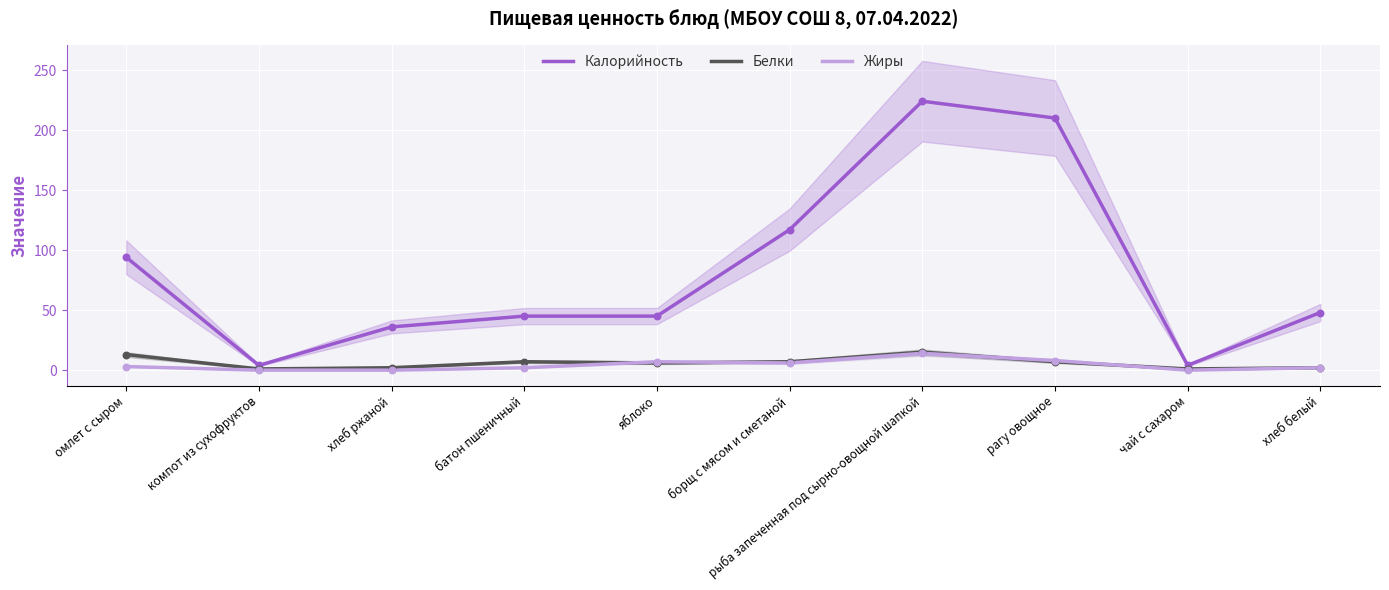

At which category is the sum across all series the highest?

рыба запеченная под сырно-овощной шапкой